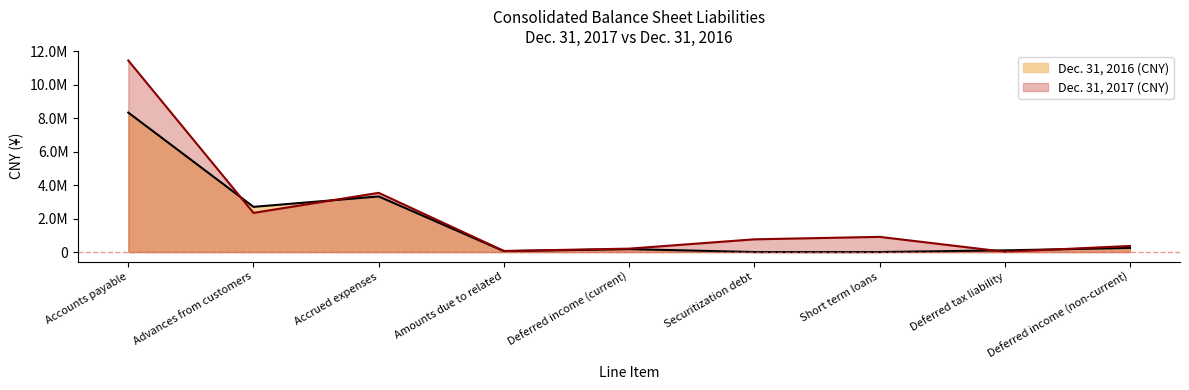

What is the label of the 7th point from the right?

Accrued expenses